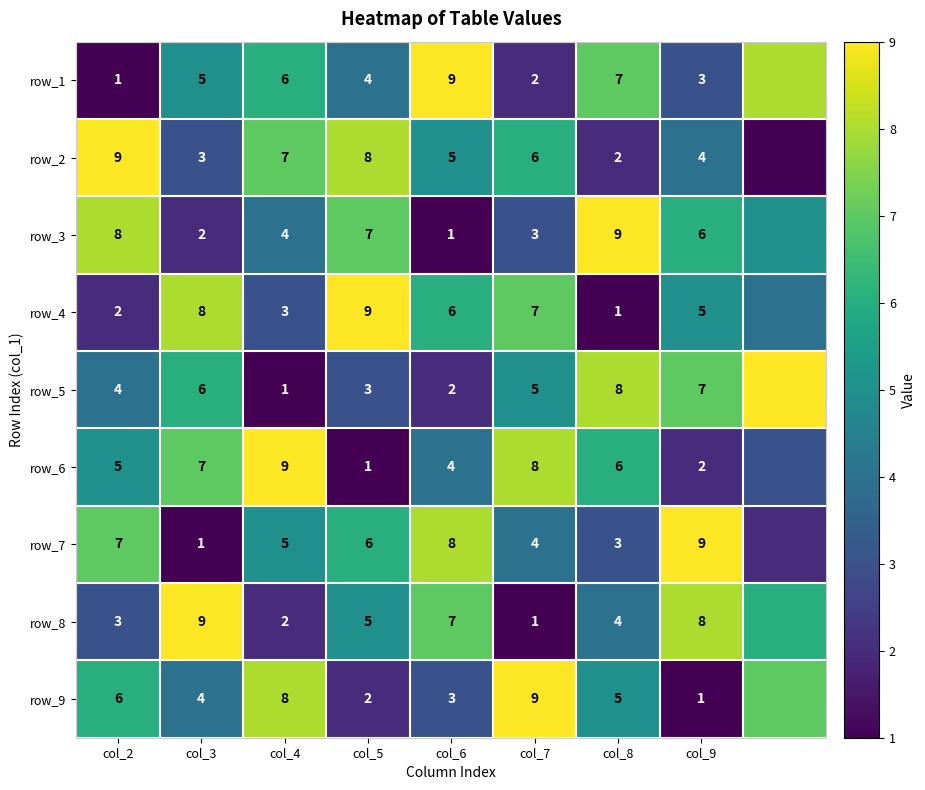

What is the sum of the row_5 values at col_8 and col_4?

9